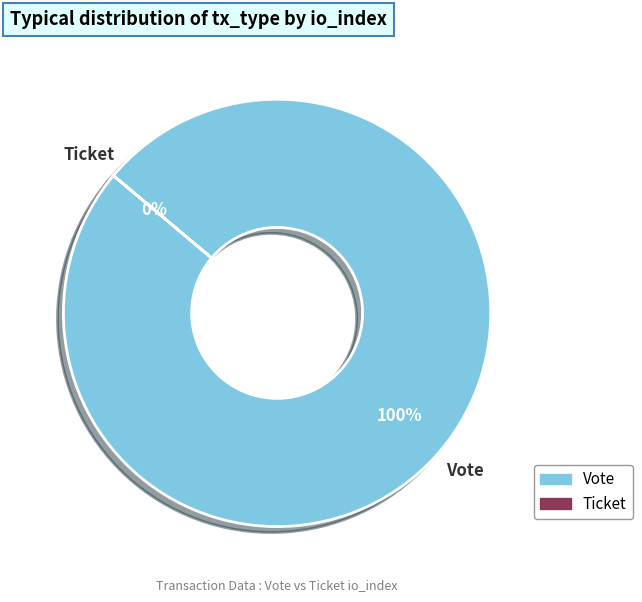

Which slice is the largest?

Vote